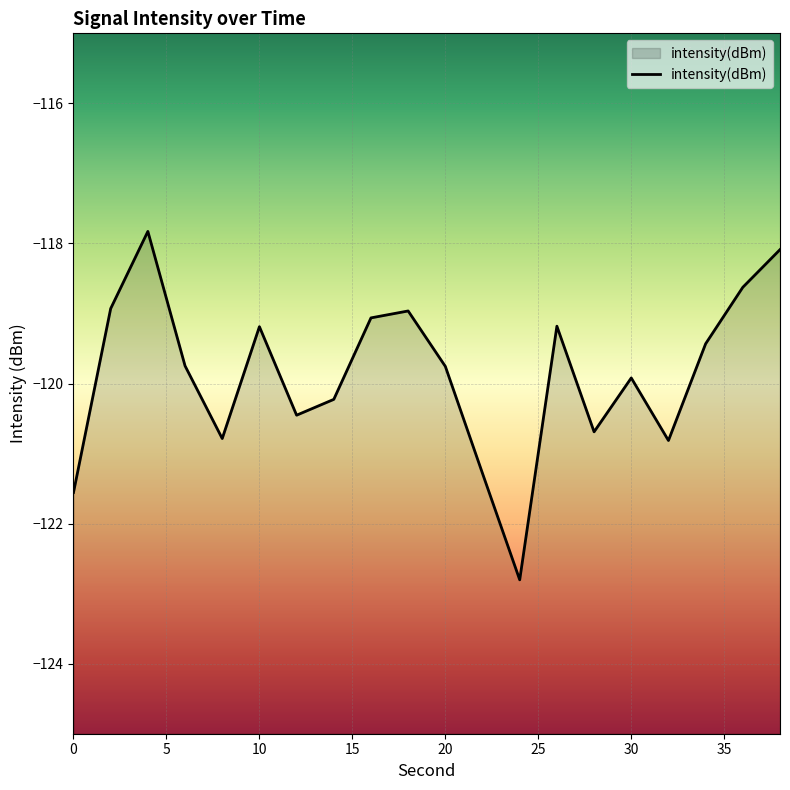

The value at 24 is -122.8. True or false?

True